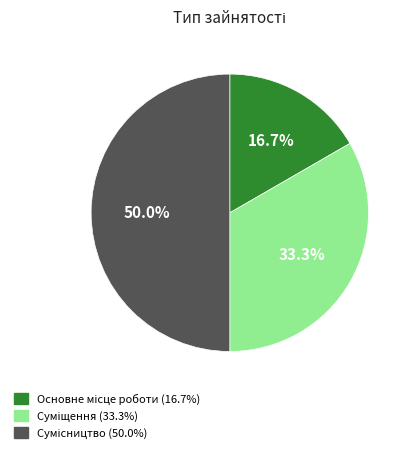

Do Основне місце роботи and Суміщення together represent more than half of the pie?

No